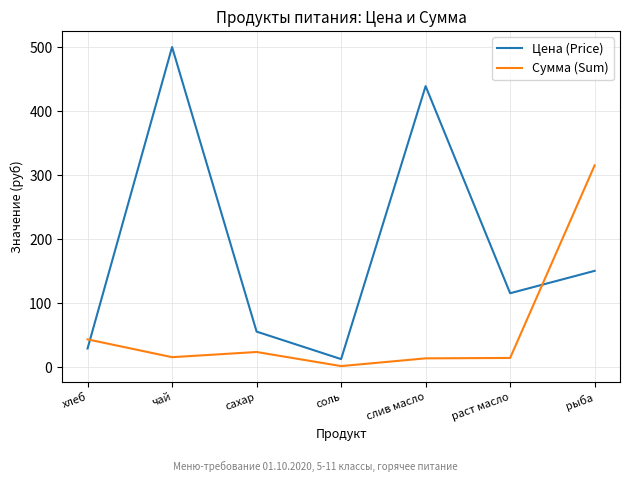

Does the chart display data point markers on the line(s)?

No